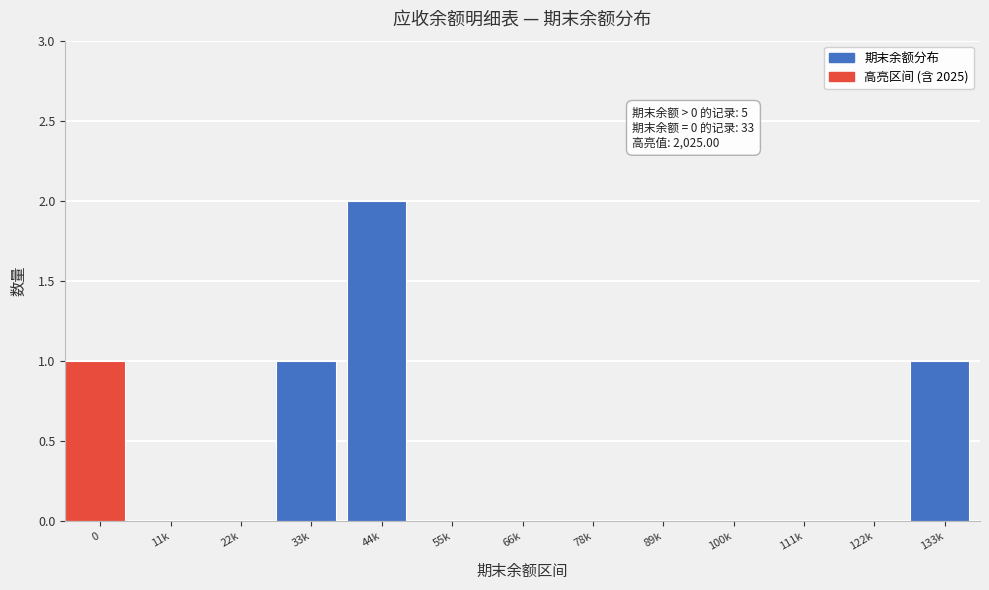

Reading left to right, transcribe all the data shown in this chart.

0=1	11k=0	22k=0	33k=1	44k=2	55k=0	66k=0	78k=0	89k=0	100k=0	111k=0	122k=0	133k=1